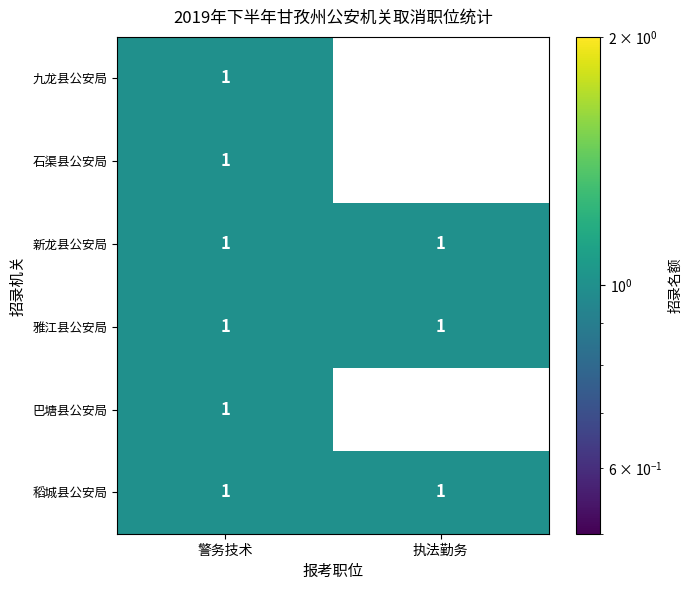

Is it true that 雅江县公安局 equals 1 at 执法勤务?

True